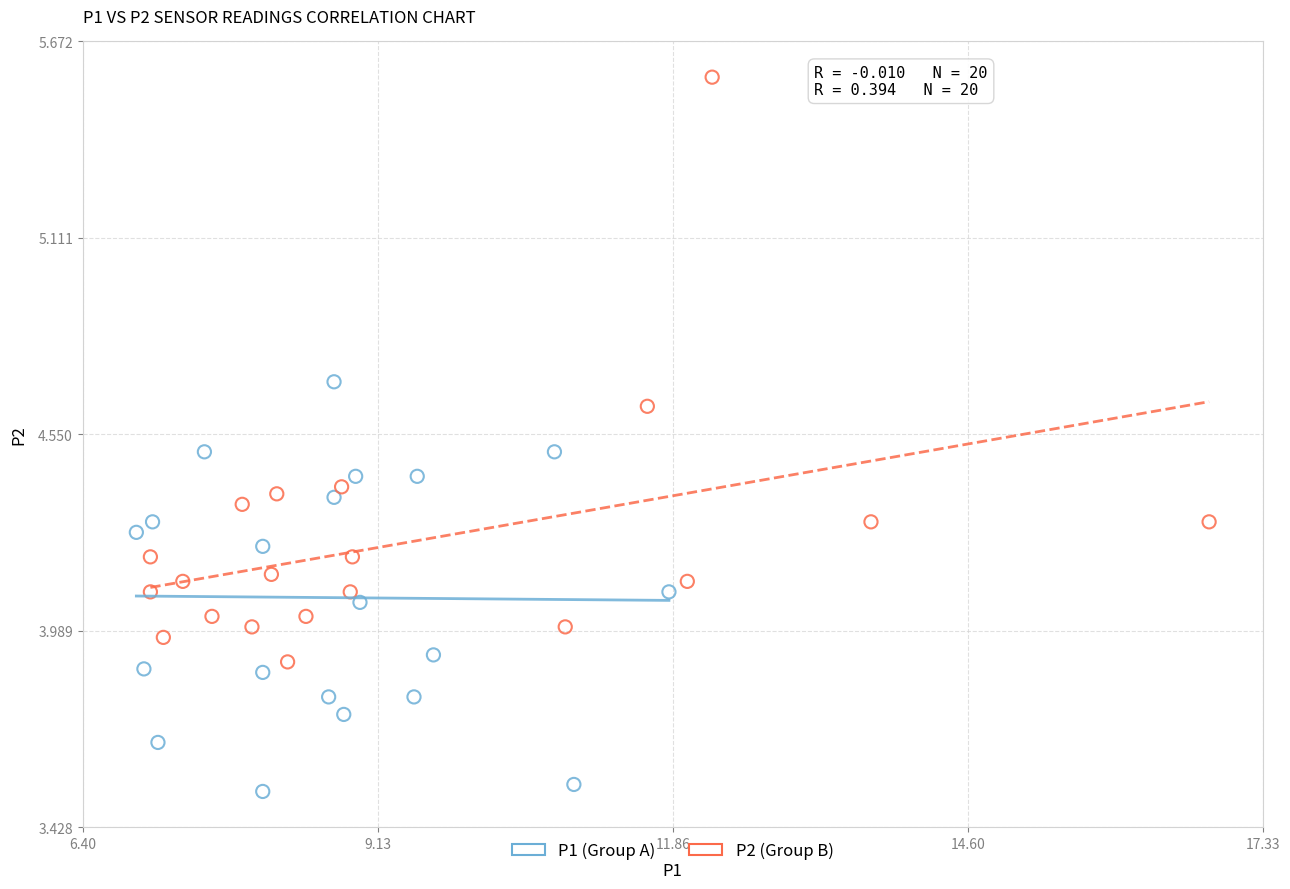

Which series reaches the maximum Y coordinate?

P2 (Group B)